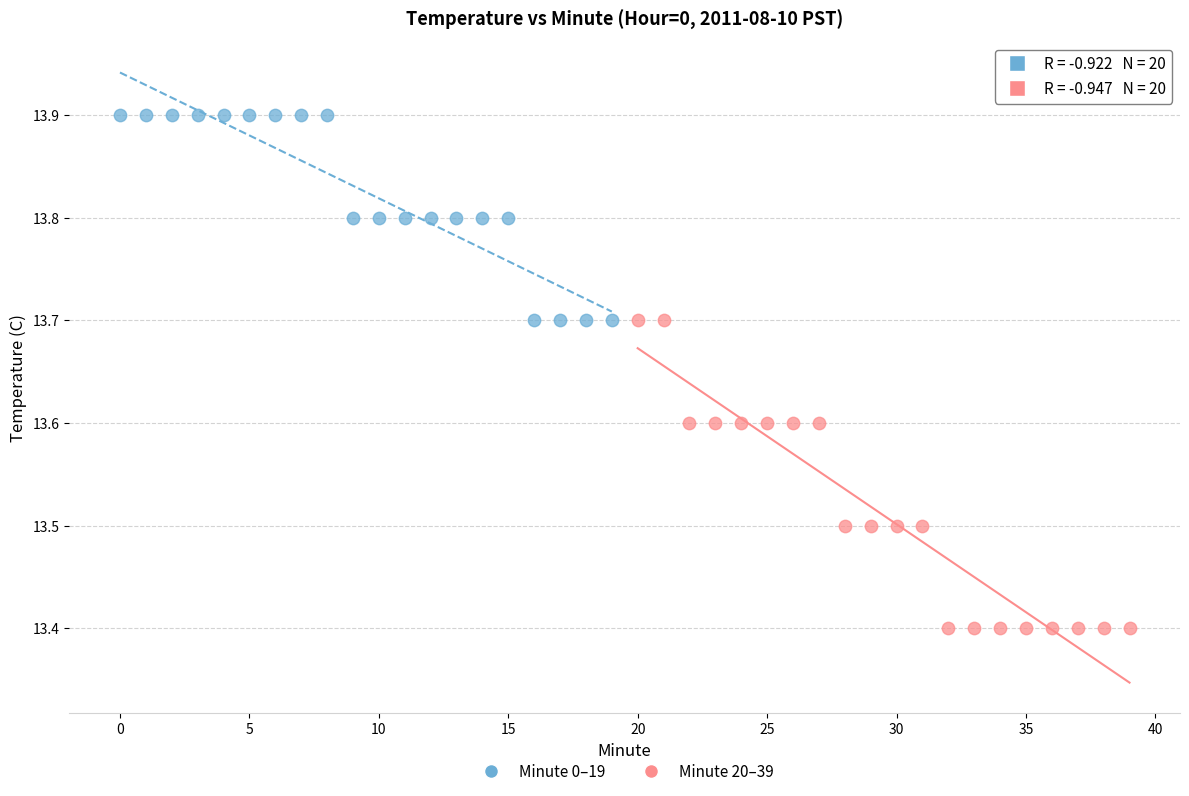

Which series has the largest Y range (max minus min)?

Minute 20–39